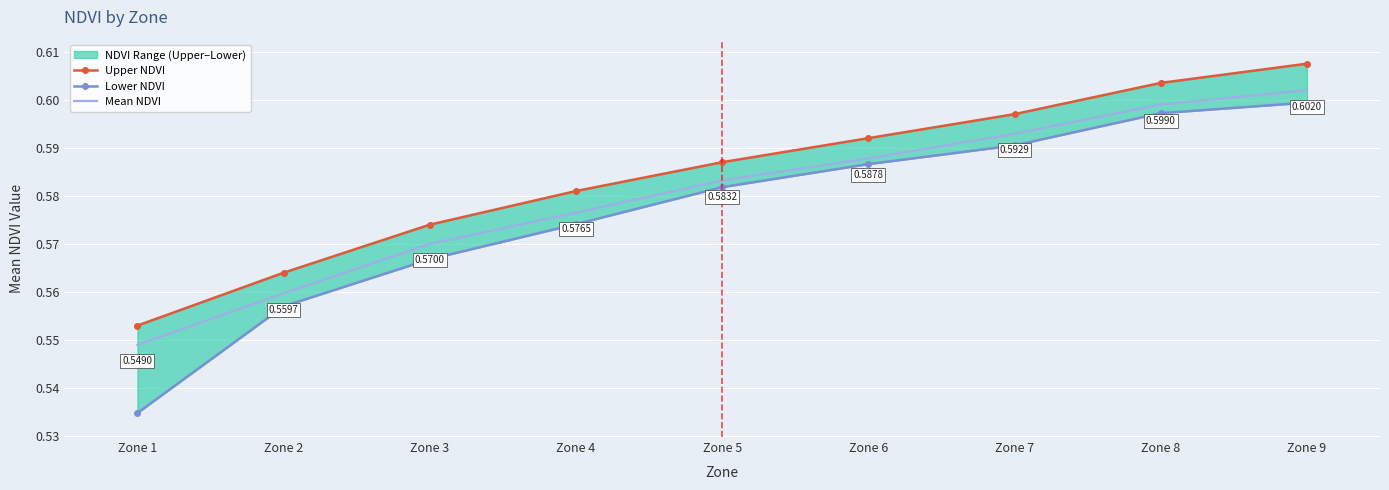

Which has a higher value, Zone 1 or Zone 7?

Zone 7